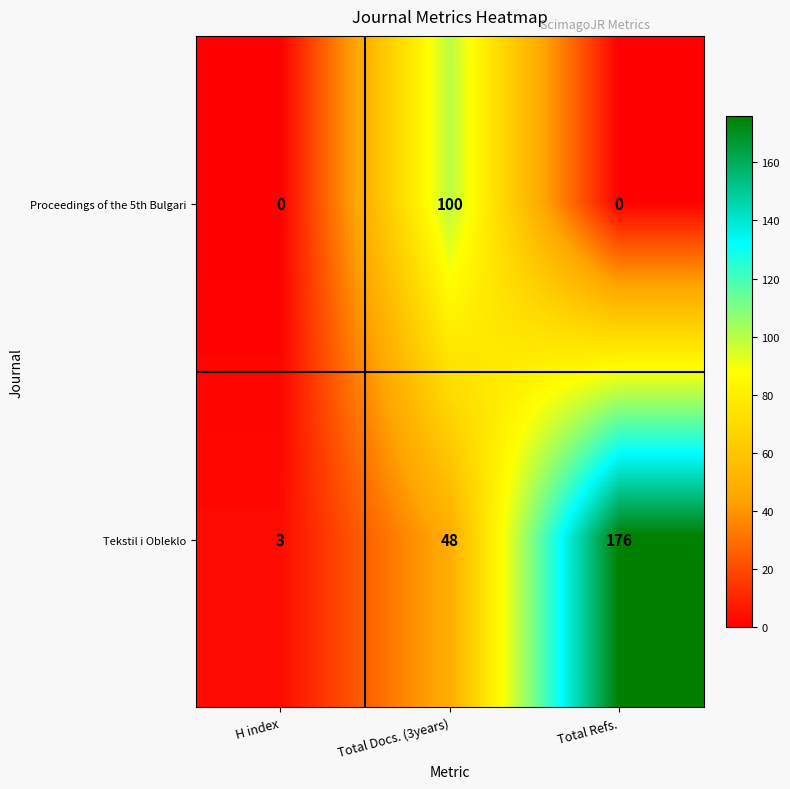

At which label does Tekstil i Obleklo reach its peak?

Total Refs.